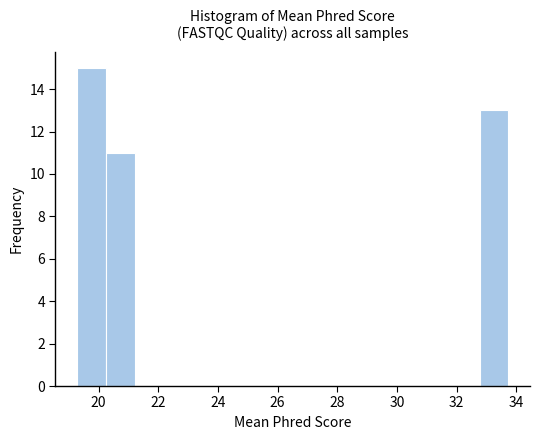

Reading left to right, list every bar in this chart as the range it spans on the x-axis followed by its height. Neither the bar edges nor the heights are printed on the chart, so give them approximately, as read against the axes.

19.2 to 20.2: 15
20.2 to 21.2: 11
21.2 to 22.2: 0
22.2 to 23.2: 0
23.2 to 24.0: 0
24.0 to 25.0: 0
25.0 to 26.0: 0
26.0 to 27.0: 0
27.0 to 28.0: 0
28.0 to 29.0: 0
29.0 to 29.8: 0
29.8 to 30.8: 0
30.8 to 31.8: 0
31.8 to 32.8: 0
32.8 to 33.8: 13